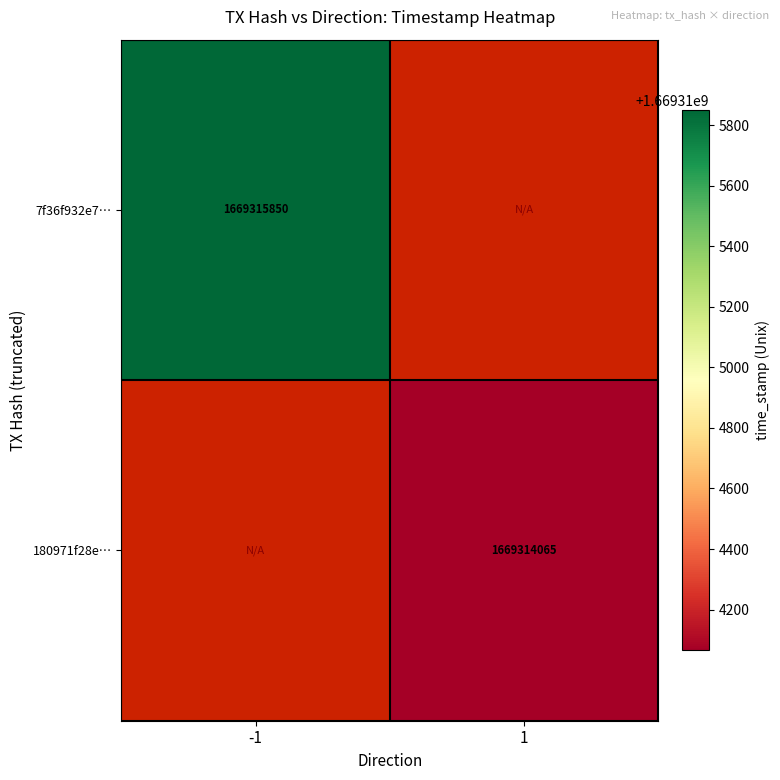

True or false: 7f36f932e7… has a value of 1669315850 at -1.

True